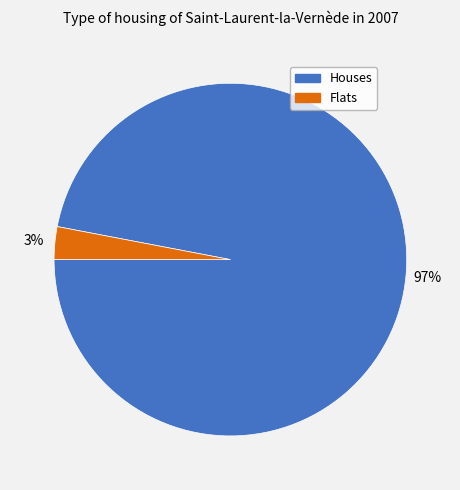

The Houses slice represents 97% of the pie. True or false?

True